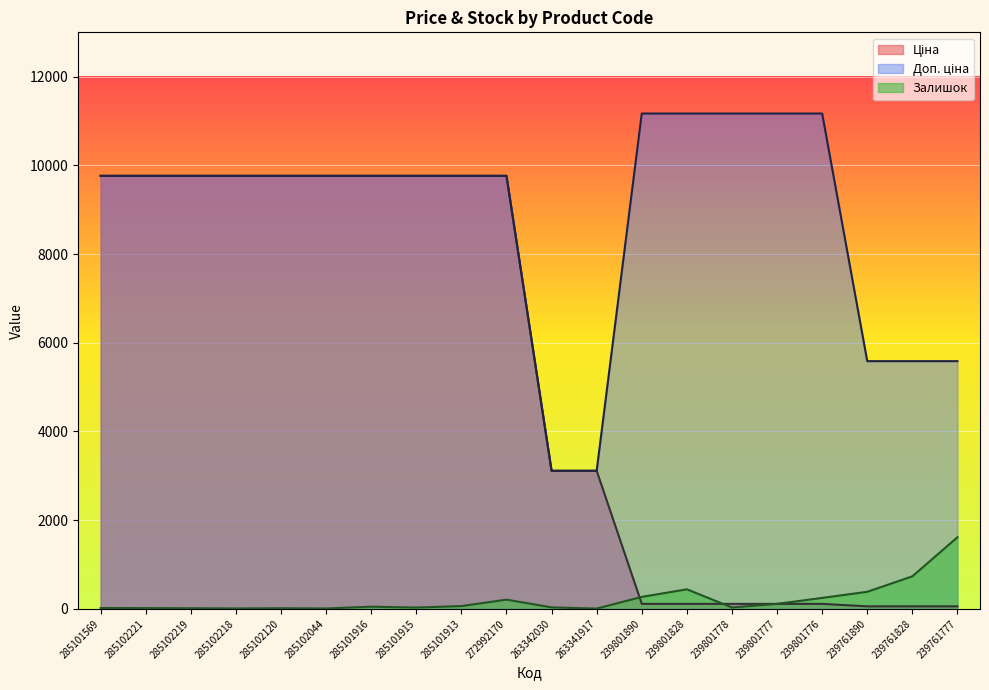

True or false: Ціна has a value of 9764.4 at 285102218.

True